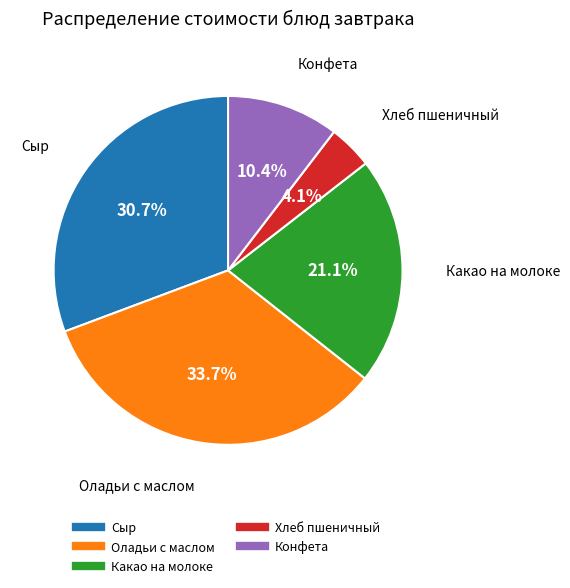

Rank the categories by value from lowest to highest.

Хлеб пшеничный, Конфета, Какао на молоке, Сыр, Оладьи с маслом